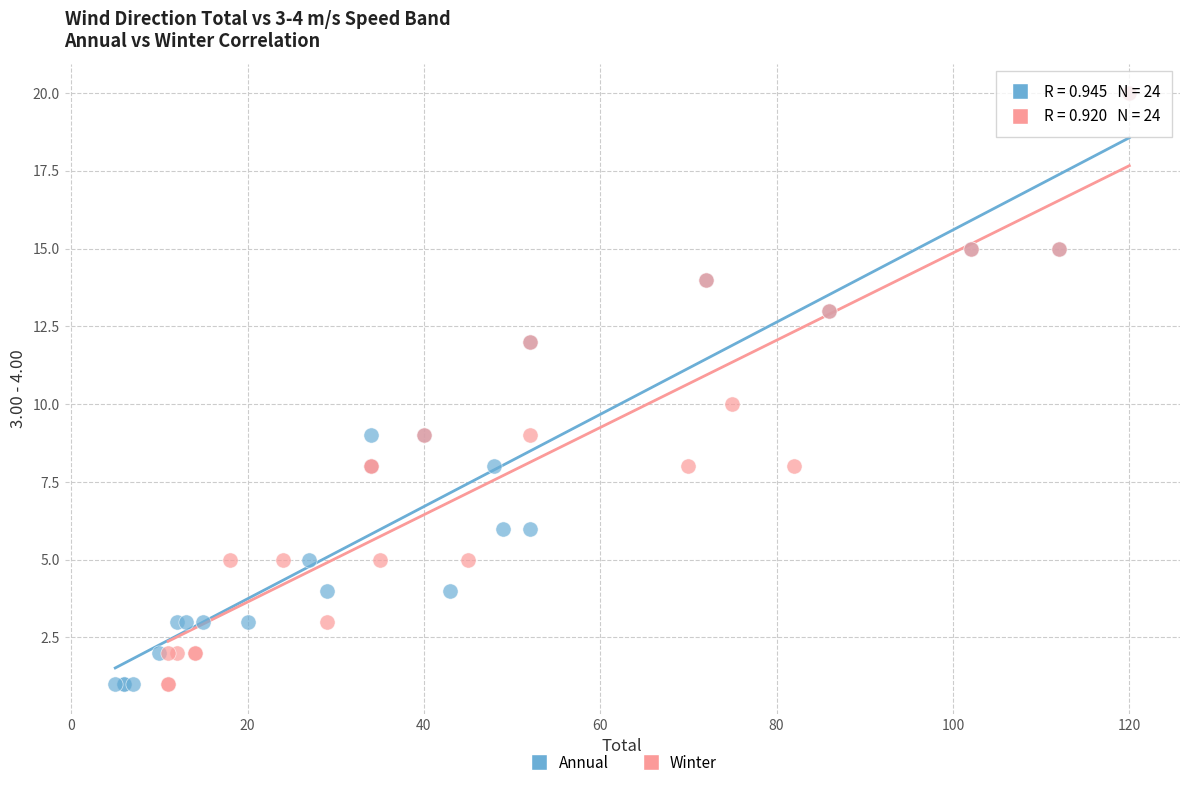

What are all the series names shown in the legend?

Annual, Winter